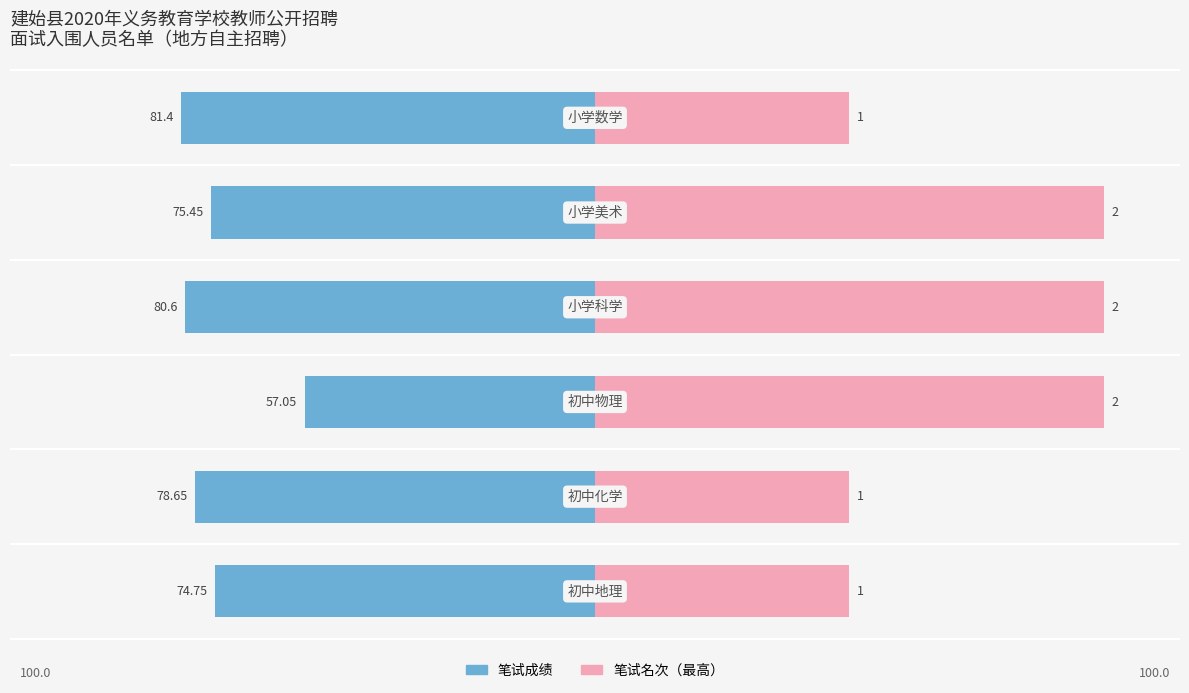

The value of 笔试名次 at 2 is 142.0. True or false?

False